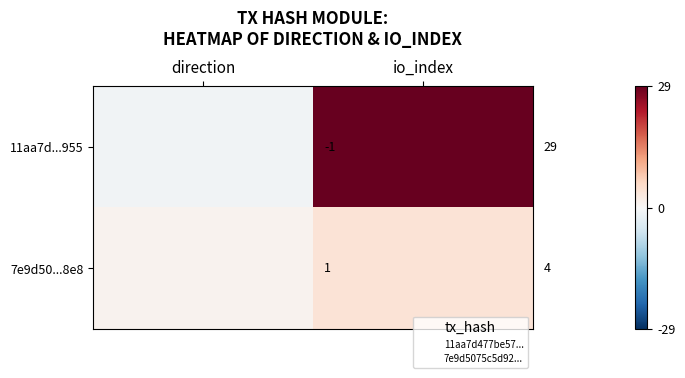

What is the total value across all series at io_index?

33